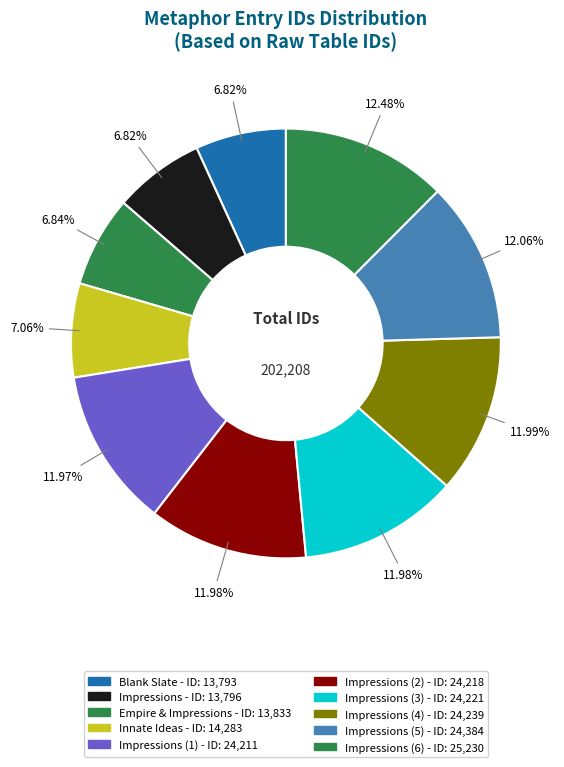

How many slices are in this pie chart?

10